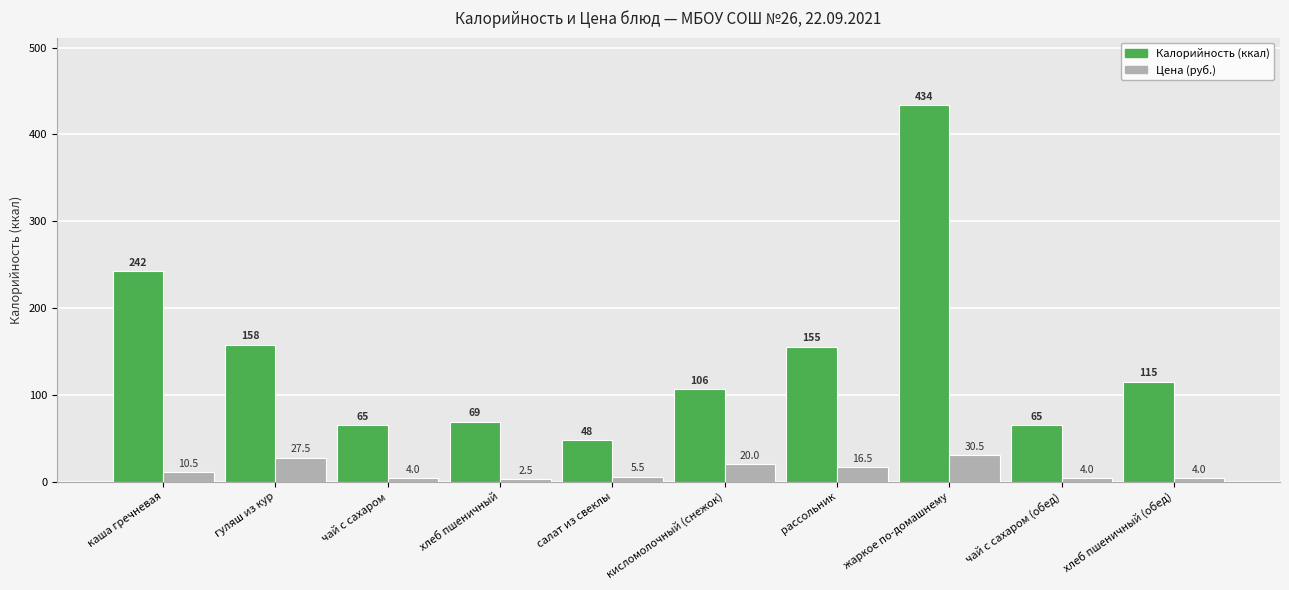

Reading left to right, extract all data points from this chart.

Калорийность: 242.4	157.5	64.8	68.9	47.6	106.2	155.1	433.6	64.8	114.8
Цена: 10.5	27.5	4.0	2.5	5.5	20.0	16.5	30.5	4.0	4.0